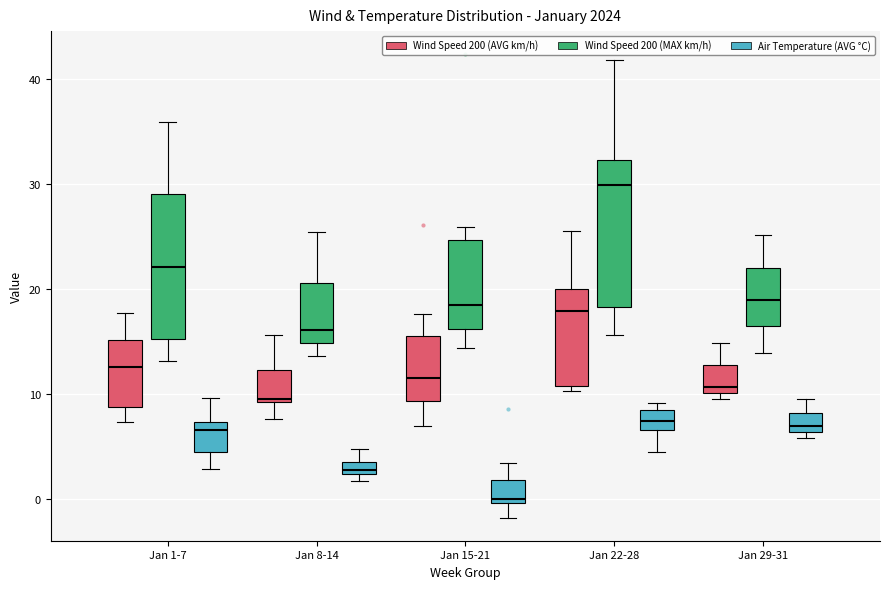

Which box's median line is the highest?

Jan 22-28 (Wind Speed 200 (MAX km/h))